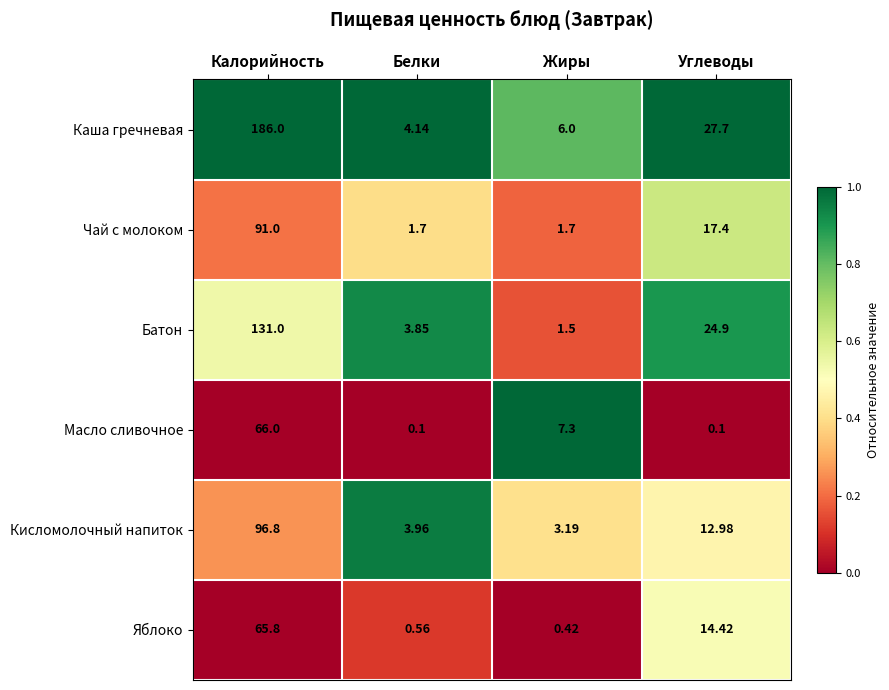

Which series has the largest total across all categories?

Каша гречневая